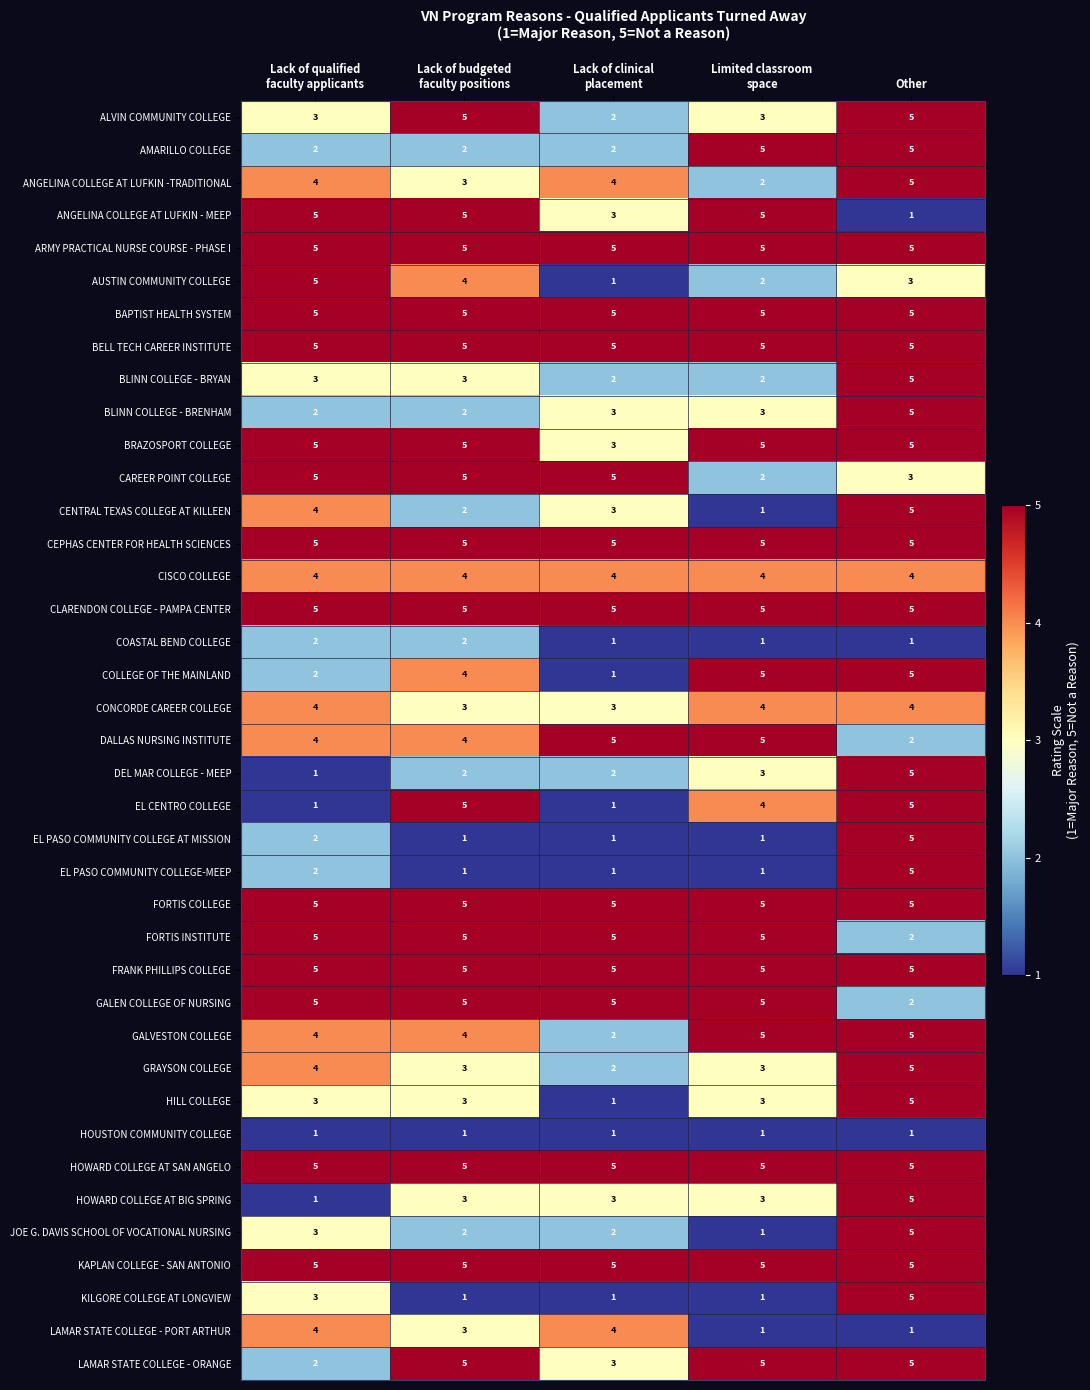

What is the difference between the highest and lowest values at Other?

4